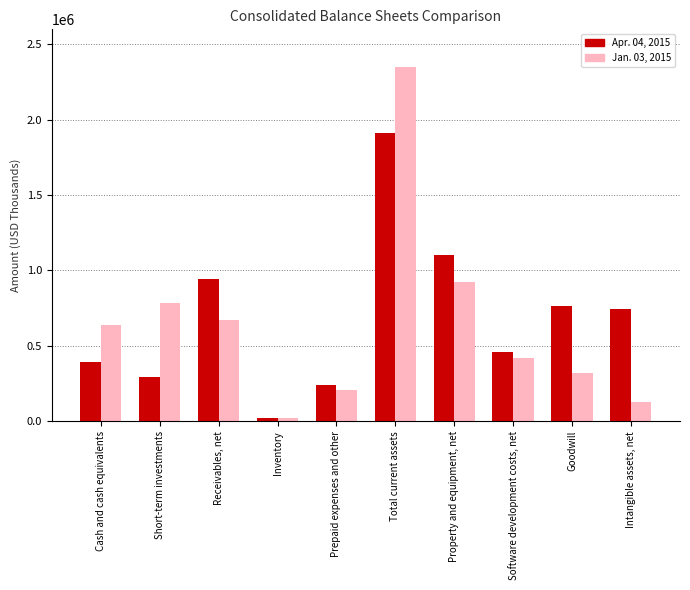

What is the minimum value shown in the chart?

22553